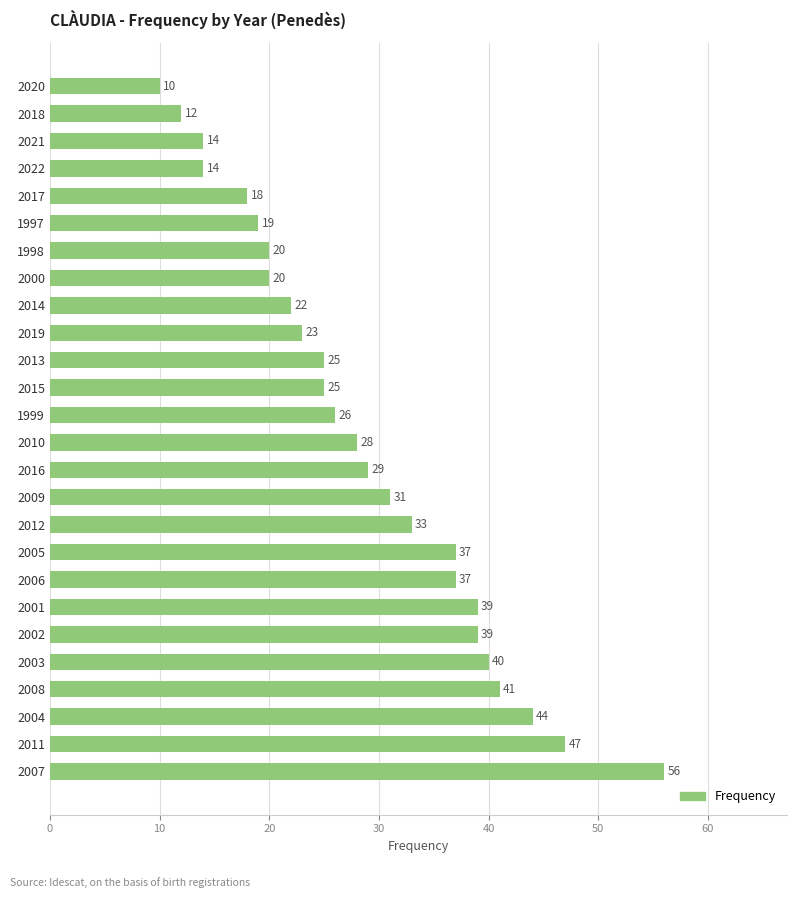

How many distinct data groups are displayed?

1